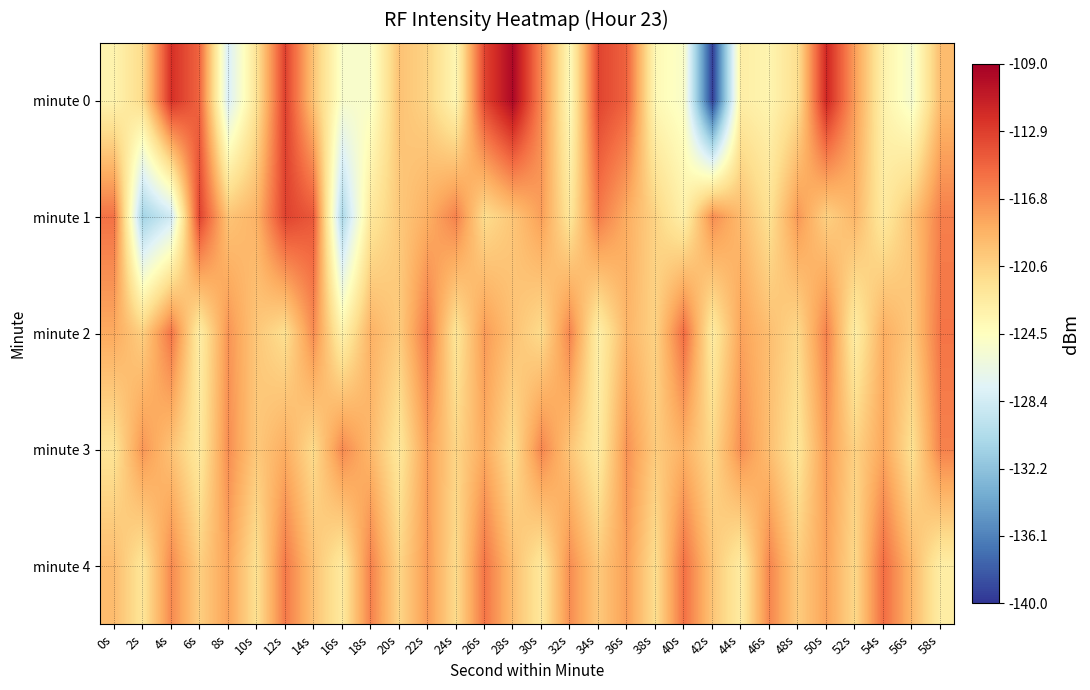

What is the difference between the highest and lowest values at 52s?

5.2